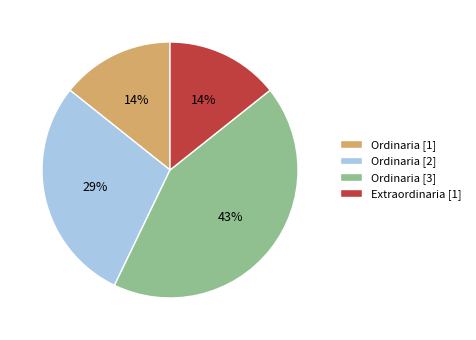

To the nearest percent, what portion does Ordinaria [2] represent?

29%